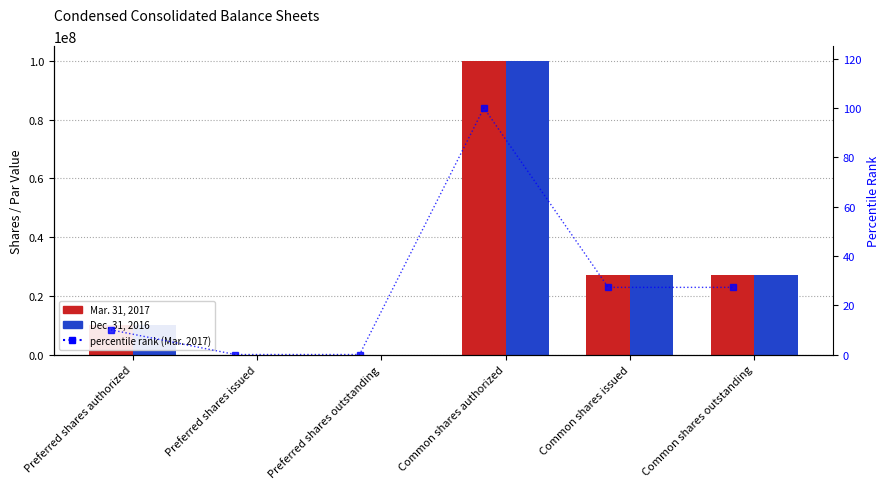

Which series changed the most between Preferred shares outstanding and Common shares issued?

Mar. 31, 2017